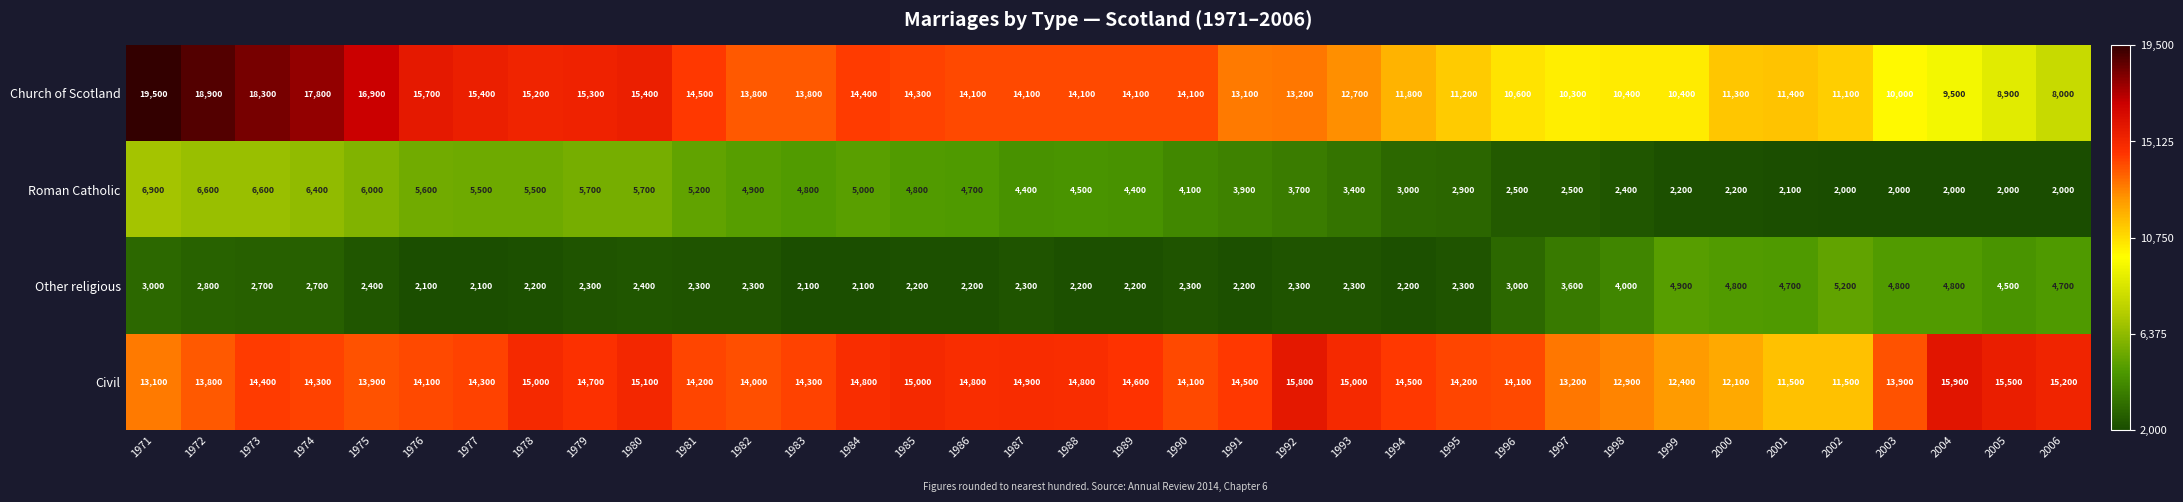

At which label does Other religious first exceed 2300?

1971